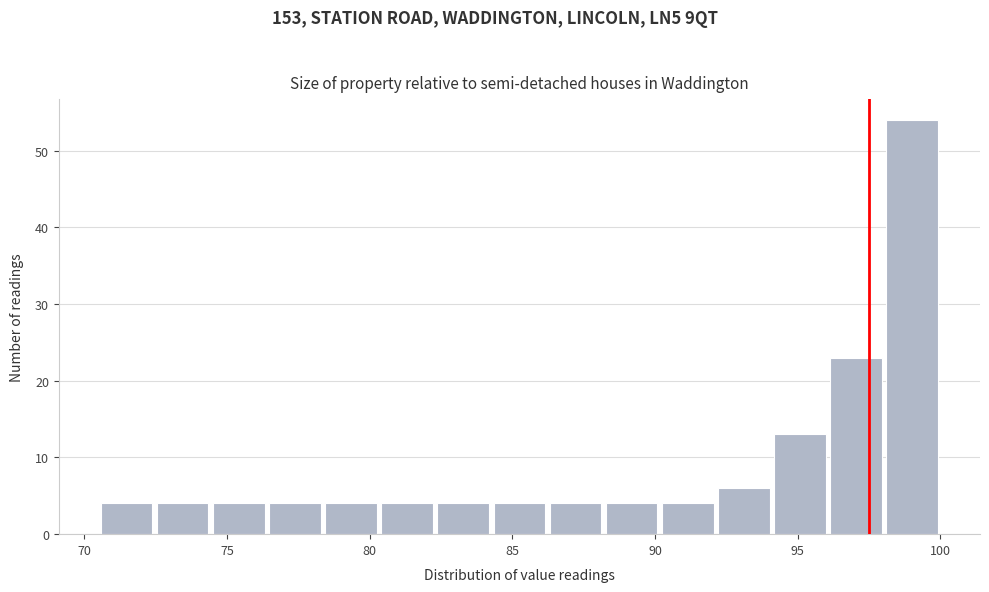

Around what value on the x-axis is the tallest bar? Give the approximate position of its centre, as read against the axis.

99.0